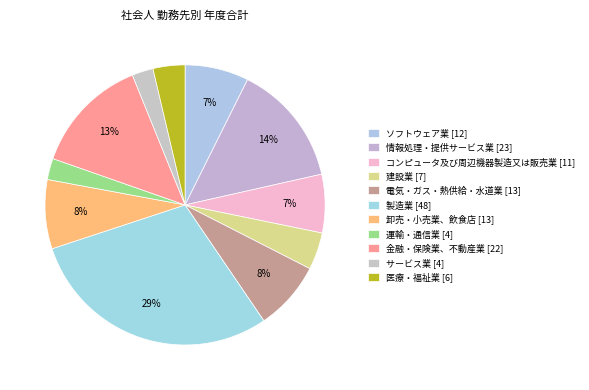

Is it true that 運輸・通信業 [4] is 1% of the pie?

False